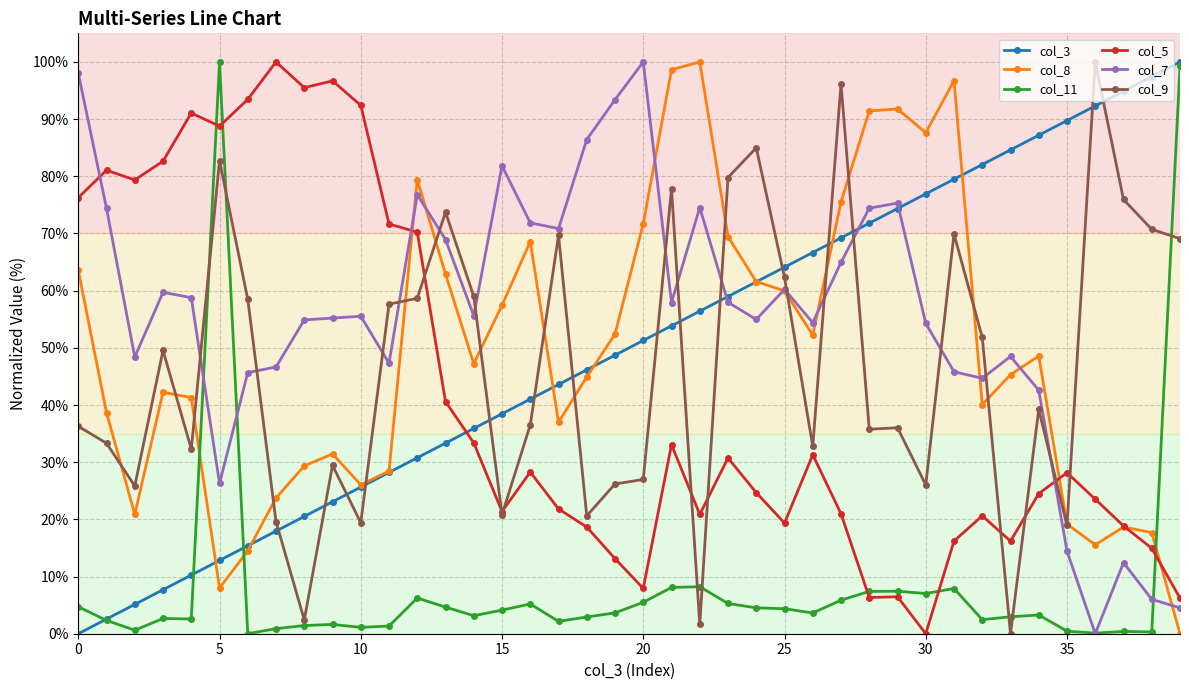

Which series ends up on top after the final intersection of col_8 and col_11?

col_11